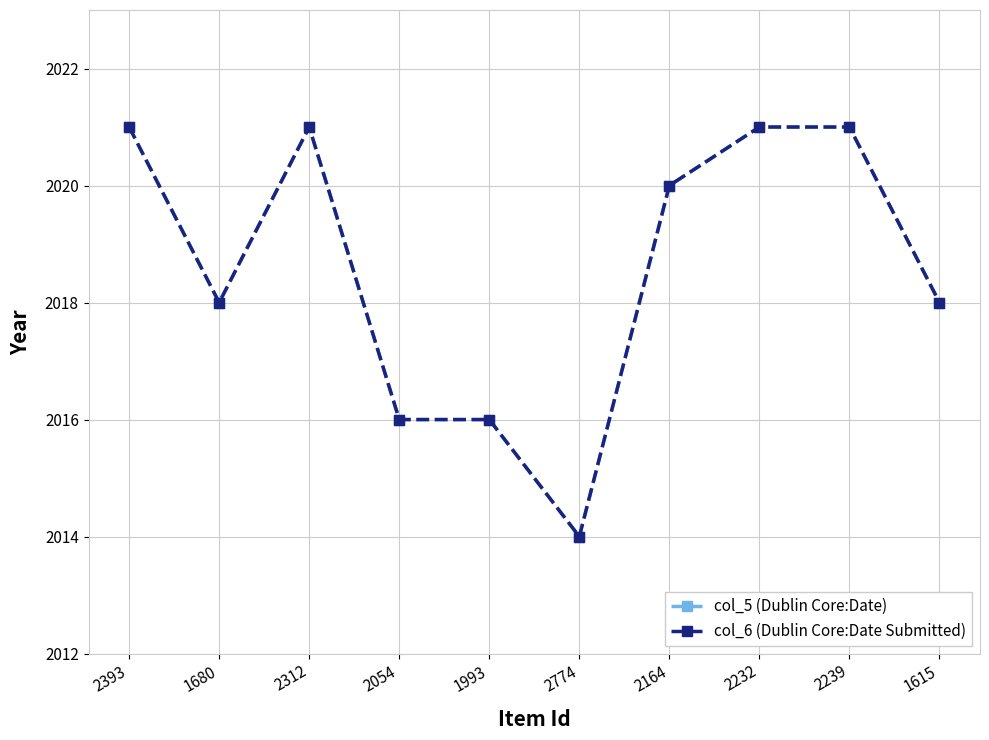

Which category has the lowest value in the col_5 (Dublin Core:Date) series?

2774